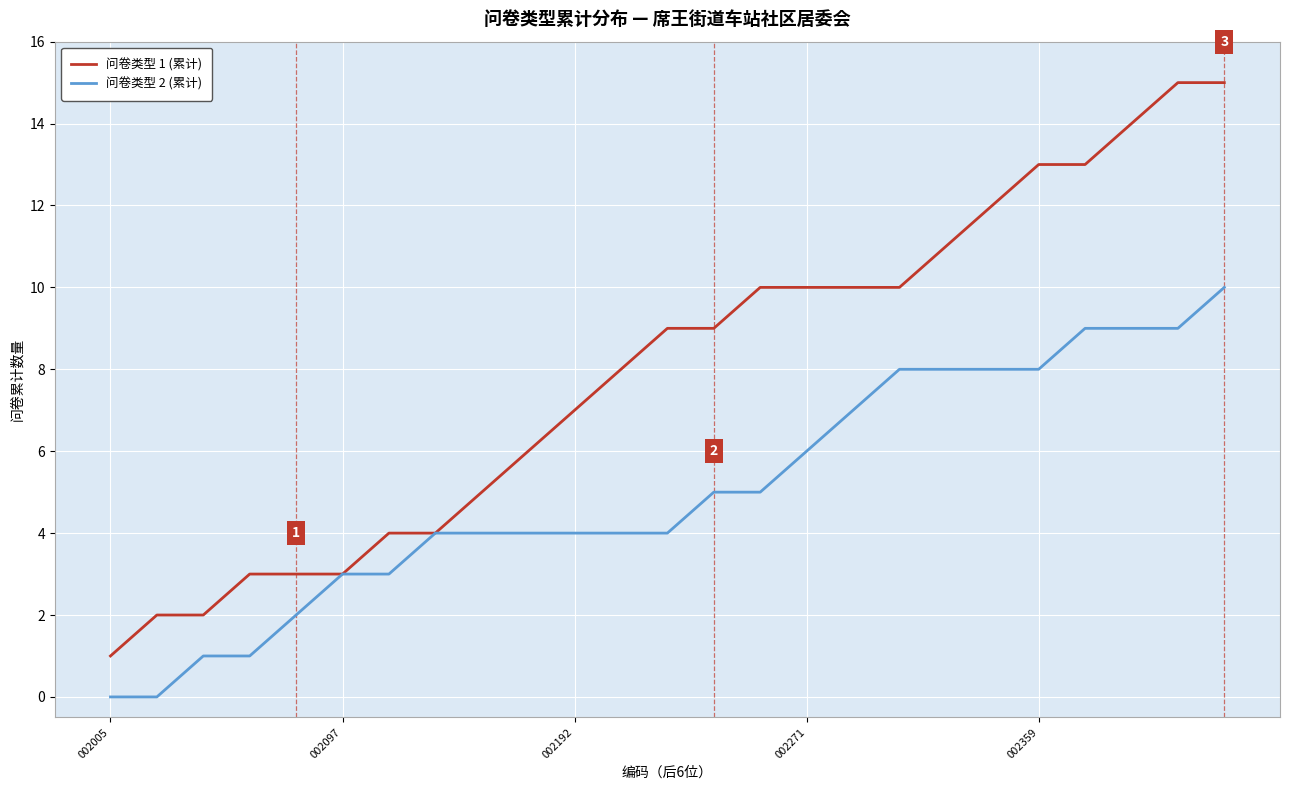

Which series has the widest spread of values?

问卷类型 1 (累计)